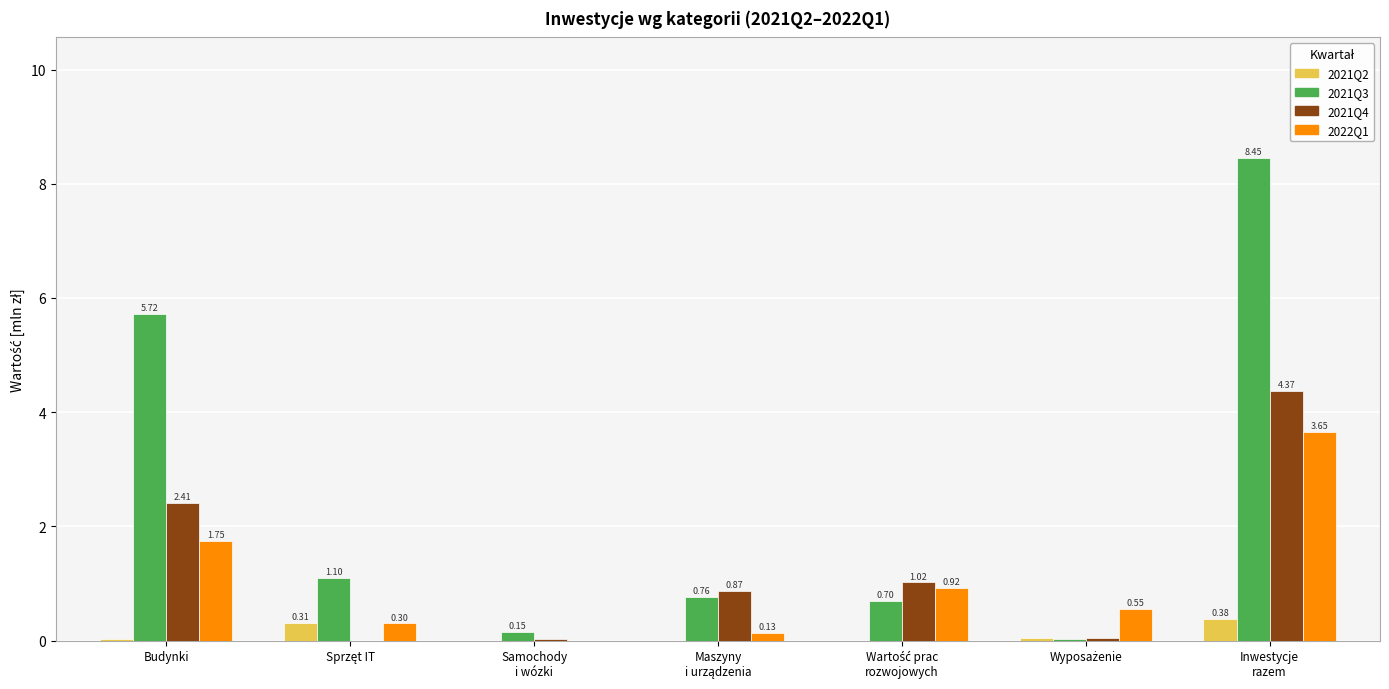

Are the bars horizontal?

No